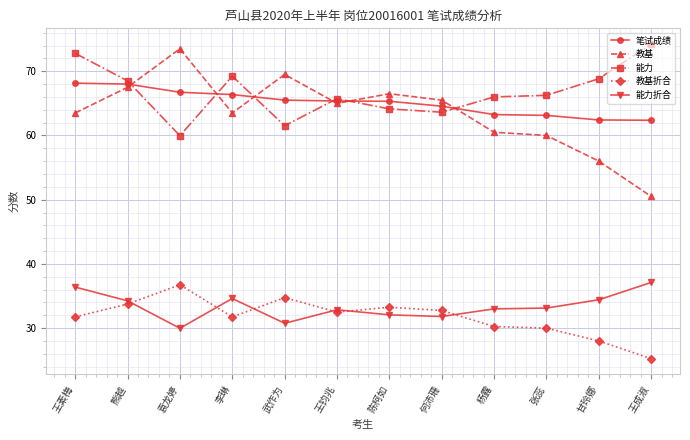

Where is the first local maximum for 能力折合?

李琳